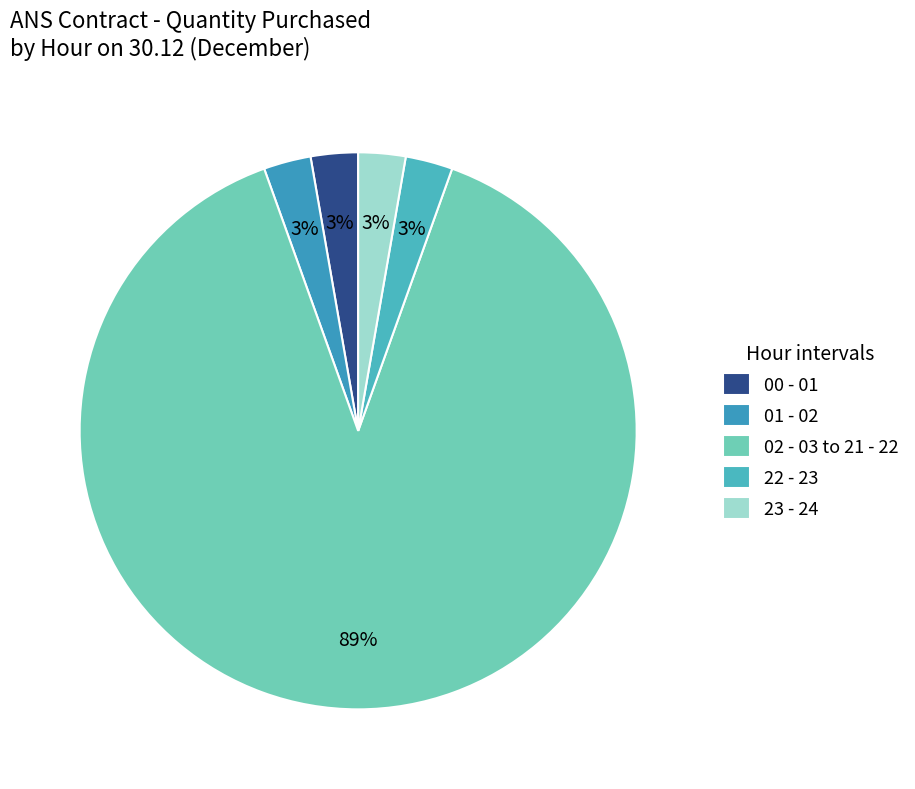

Does 22 - 23 account for over 50% of the chart?

No